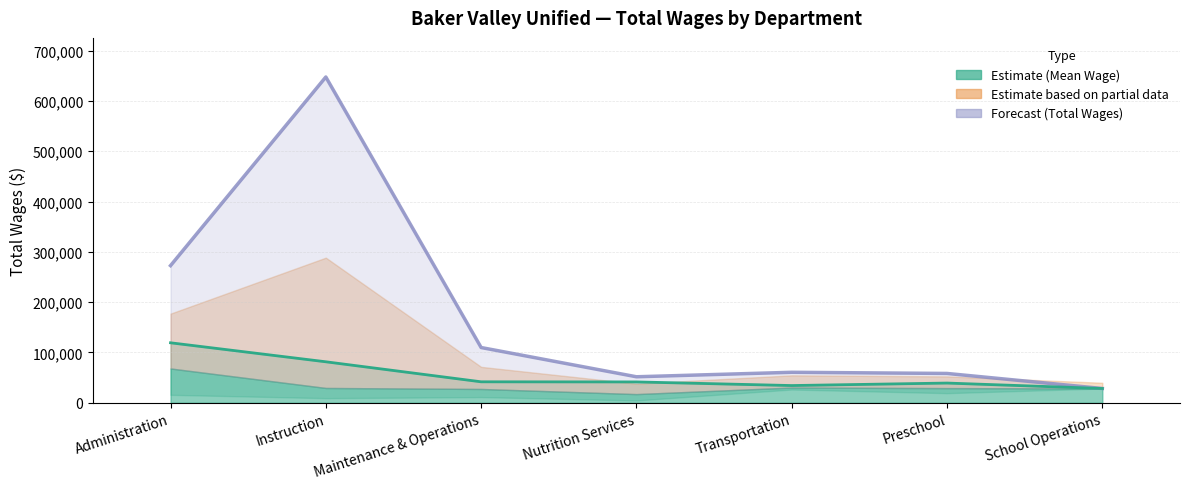

At which category does Forecast (Dept Total Wages) reach its first local valley?

Nutrition Services